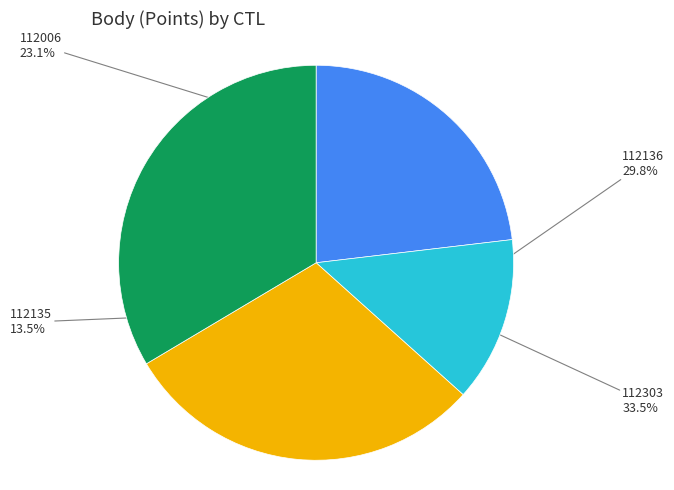

Is it true that 112135 is 5% of the pie?

False